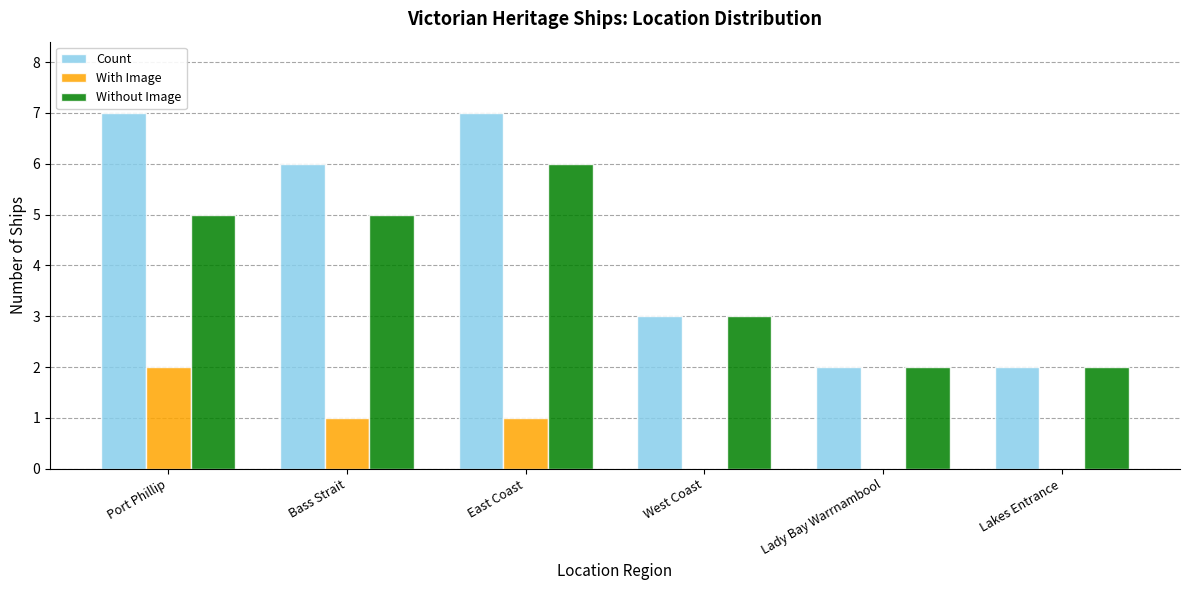

True or false: With Image has a value of 0 at West Coast.

True